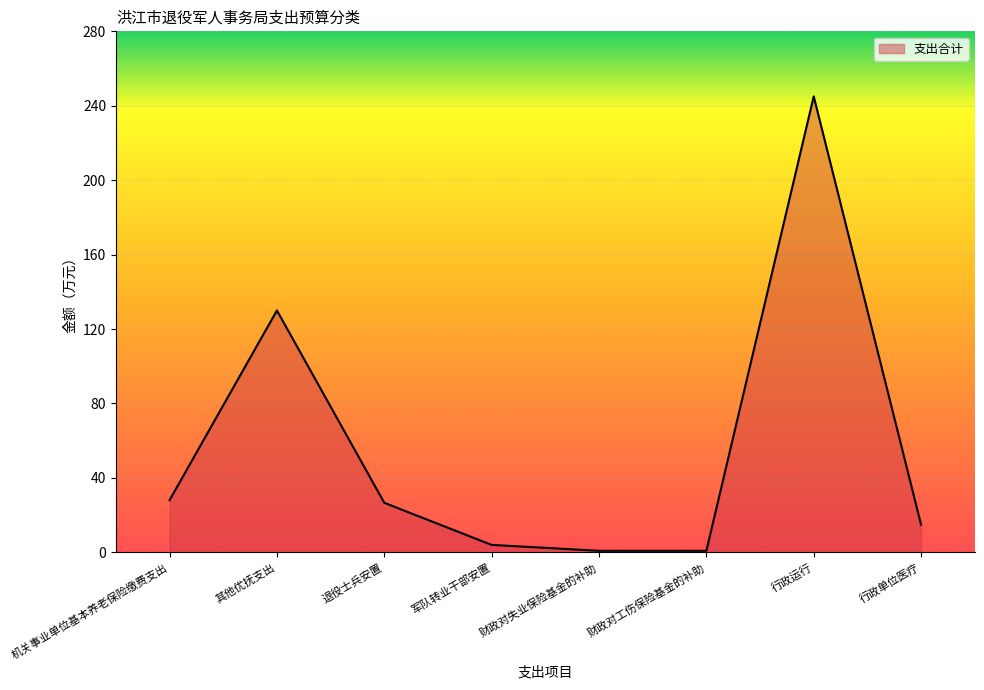

The value at 其他优抚支出 is 130.0. True or false?

True